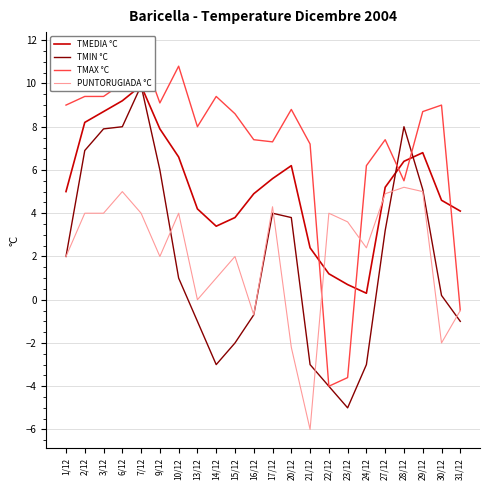

At which category does PUNTORUGIADA °C reach its first local valley?

9/12